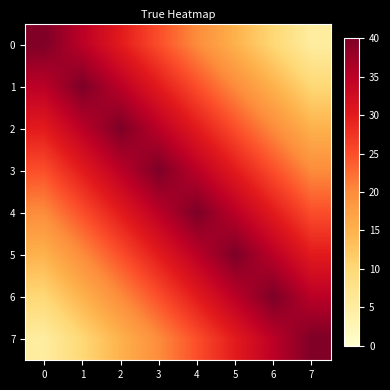

Reading left to right, transcribe all the data shown in this chart.

0: 0=40.0	1=35.0	2=30.0	3=25.0	4=20.0	5=15.0	6=10.0	7=5.0
1: 0=35.0	1=40.0	2=35.0	3=30.0	4=25.0	5=20.0	6=15.0	7=10.0
2: 0=30.0	1=35.0	2=40.0	3=35.0	4=30.0	5=25.0	6=20.0	7=15.0
3: 0=25.0	1=30.0	2=35.0	3=40.0	4=35.0	5=30.0	6=25.0	7=20.0
4: 0=20.0	1=25.0	2=30.0	3=35.0	4=40.0	5=35.0	6=30.0	7=25.0
5: 0=15.0	1=20.0	2=25.0	3=30.0	4=35.0	5=40.0	6=35.0	7=30.0
6: 0=10.0	1=15.0	2=20.0	3=25.0	4=30.0	5=35.0	6=40.0	7=35.0
7: 0=5.0	1=10.0	2=15.0	3=20.0	4=25.0	5=30.0	6=35.0	7=40.0